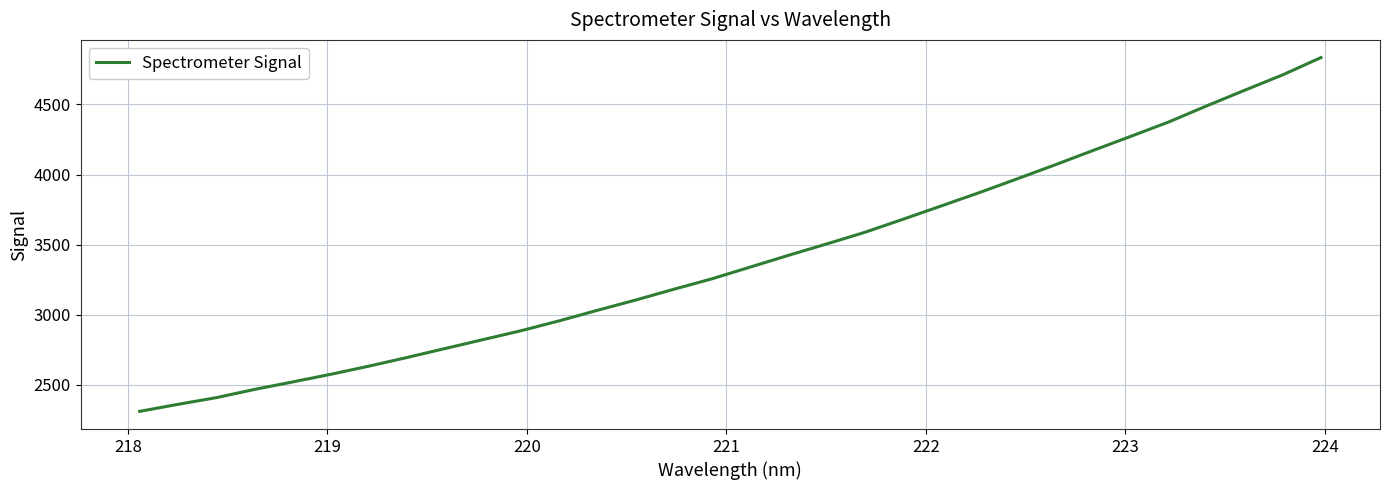

What is the greatest value displayed?

4834.2